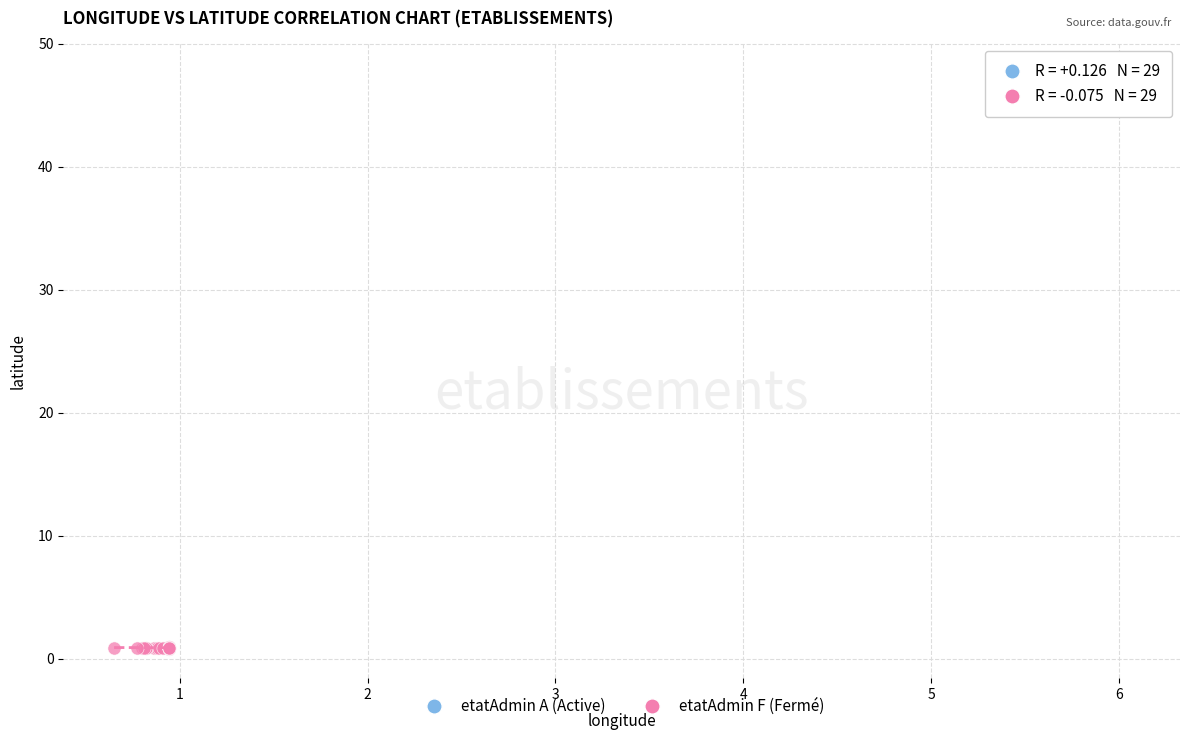

Which series has the widest spread of Y values?

etatAdmin F (Fermé)